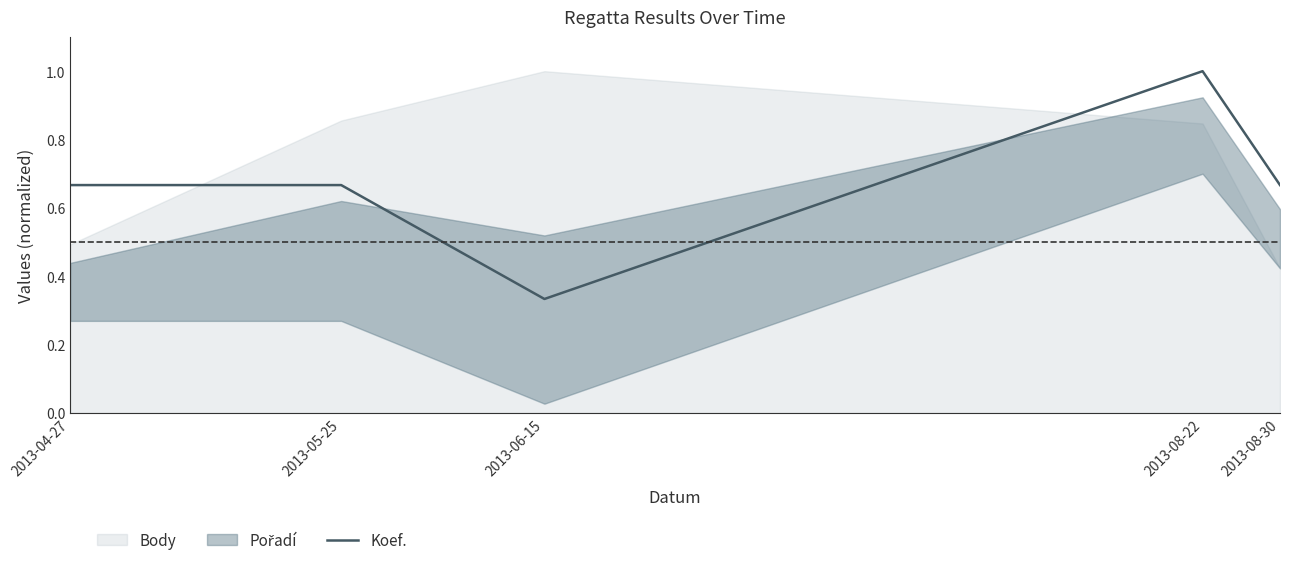

What is the highest value of the Koef. series?

1.0